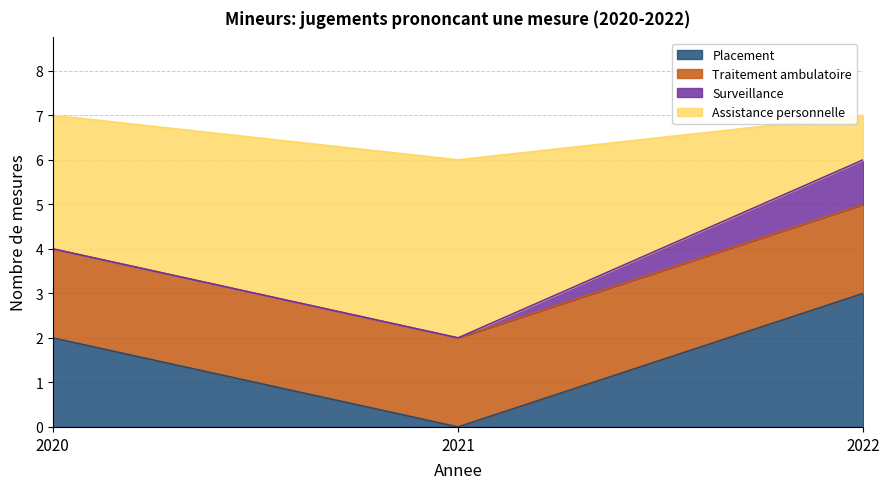

What is the maximum value for Placement?

3